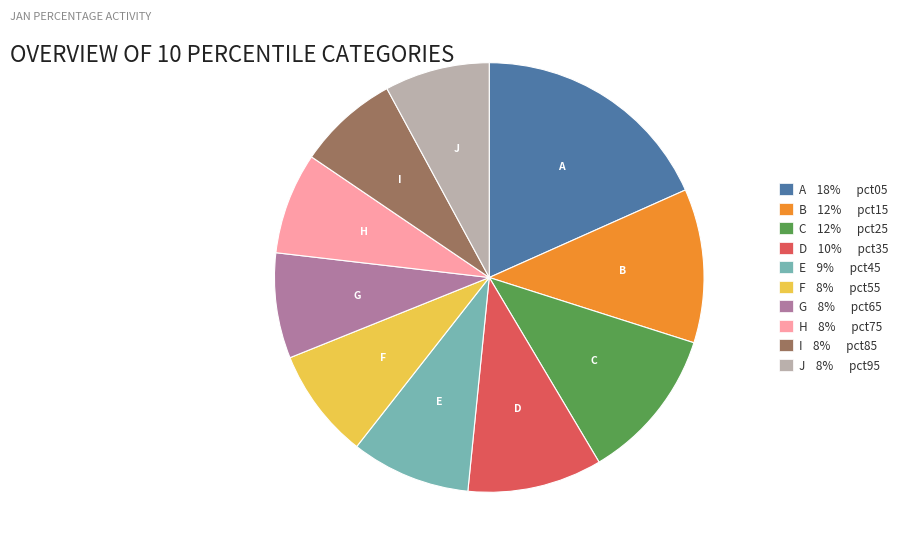

Count the number of slices in the pie.

10